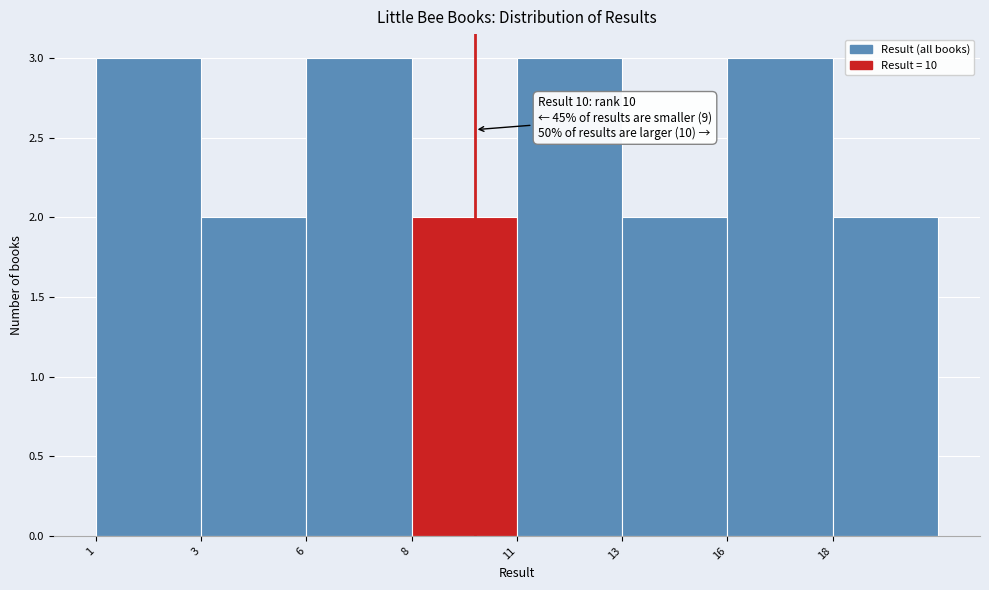

Reading right to left, list all the values displayed in this chart.

18=2	16=3	13=2	11=3	8=2	6=3	3=2	1=3